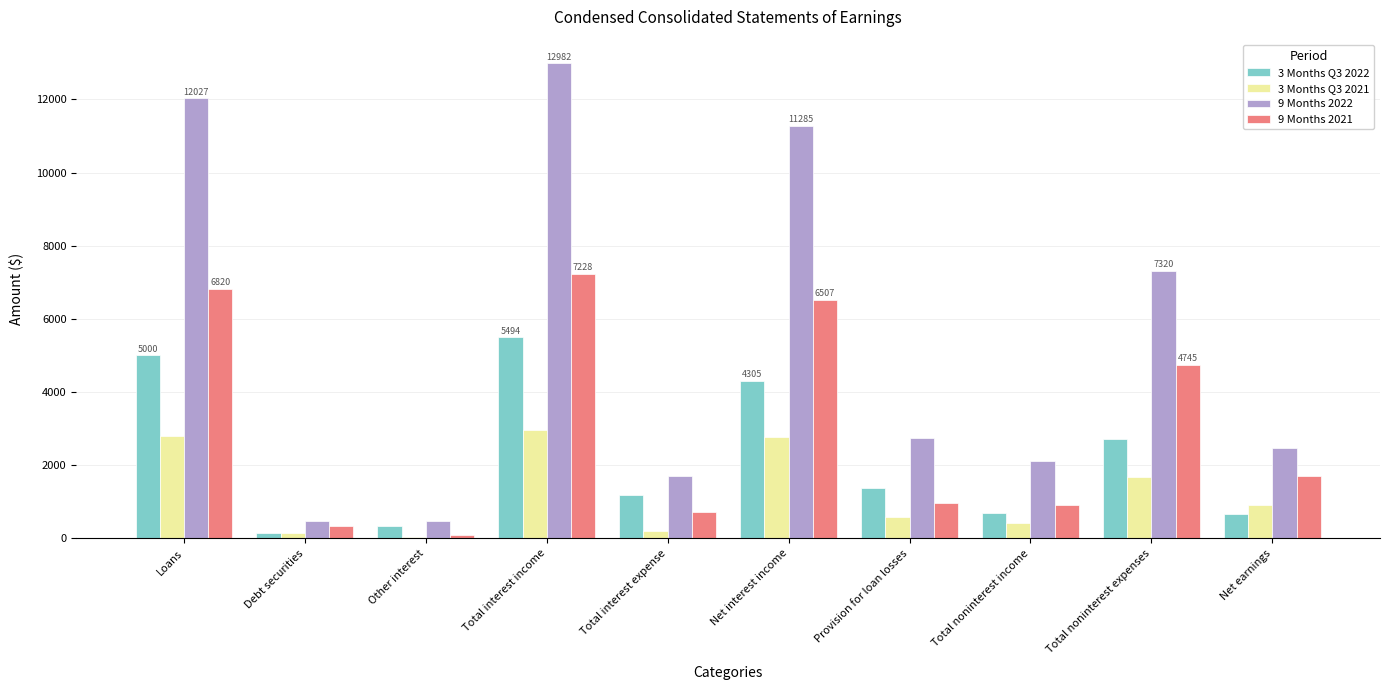

Which series changed the most between Total interest expense and Net interest income?

9 Months 2022